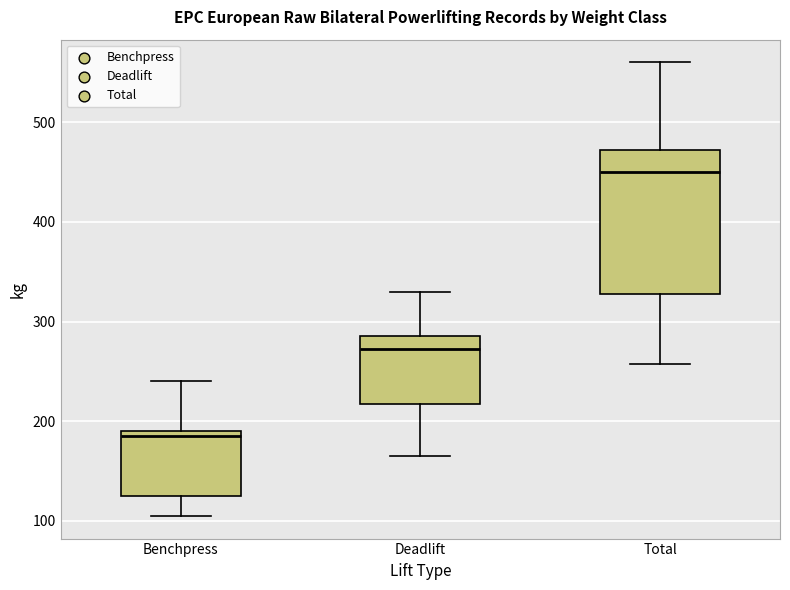

Comparing the boxes themselves (not the whiskers), which one is the tallest?

Total